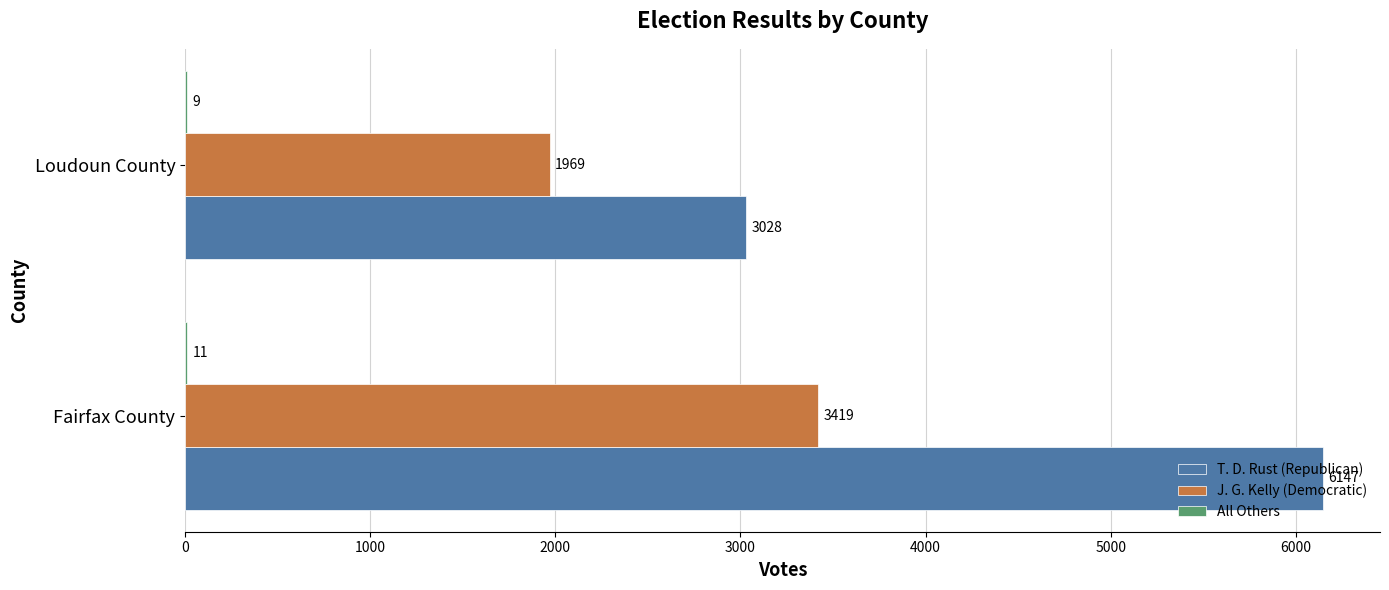

Is it true that J. G. Kelly (Democratic) equals 2196 at Fairfax County?

False